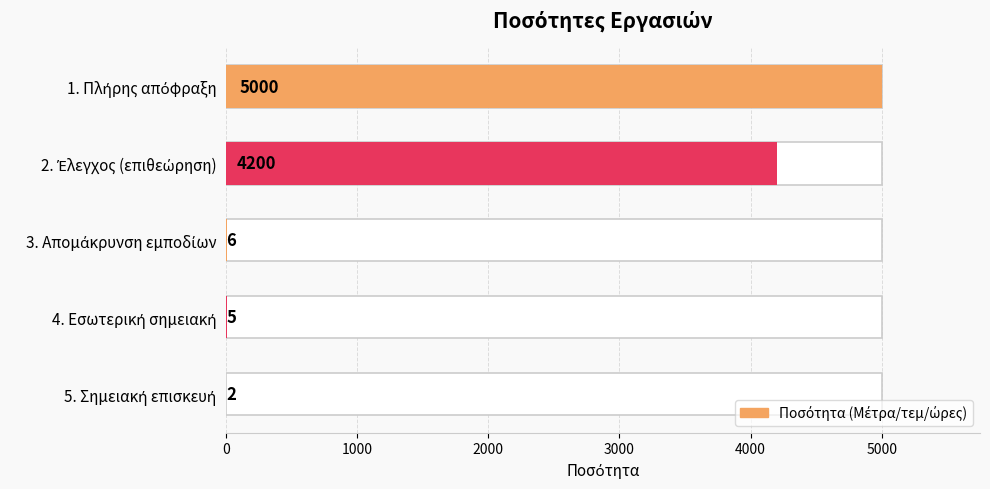

True or false: the data shows 1 at 5. Σημειακή επισκευή.

False